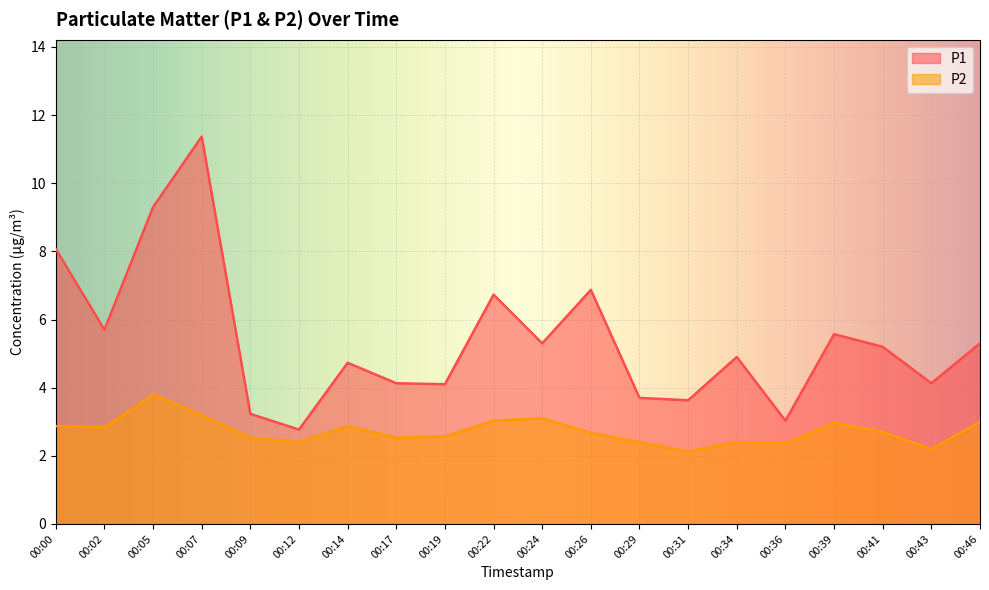

What is the value of the P2 point at the 17th from the left?

3.0